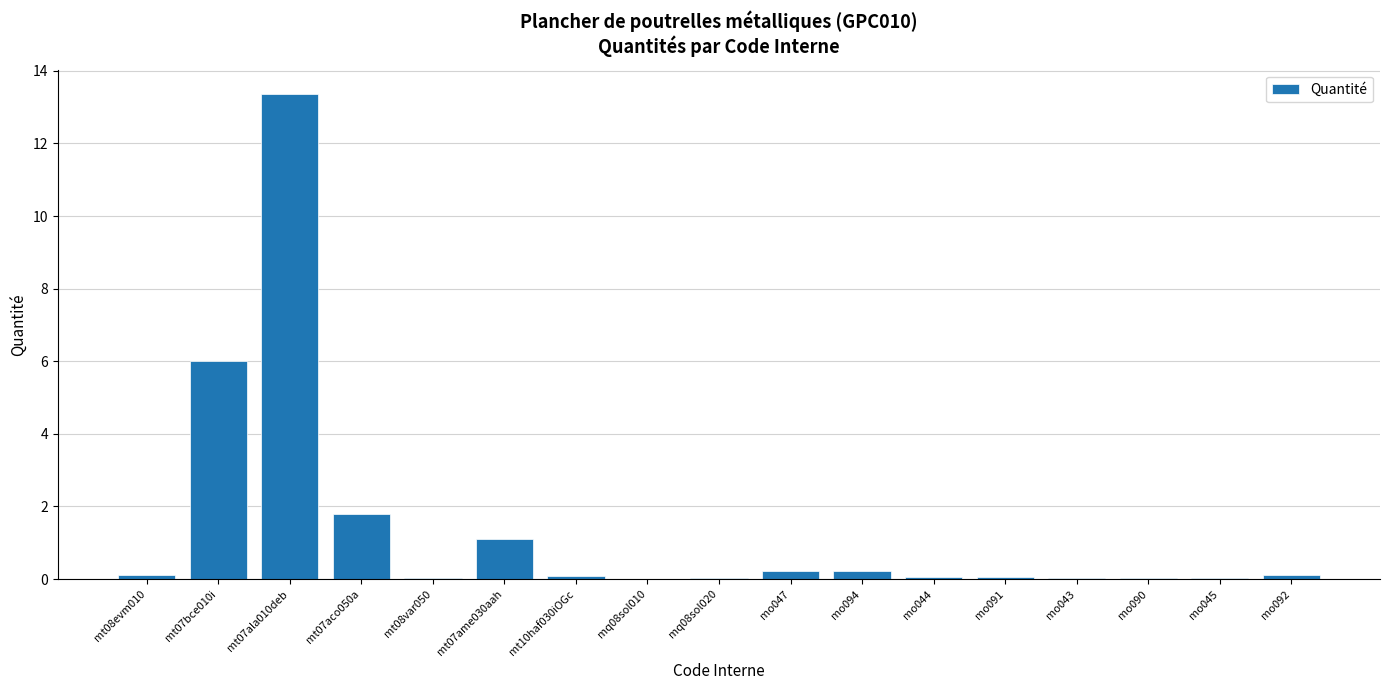

The chart shows a value of 0.0 at mo045. True or false?

True